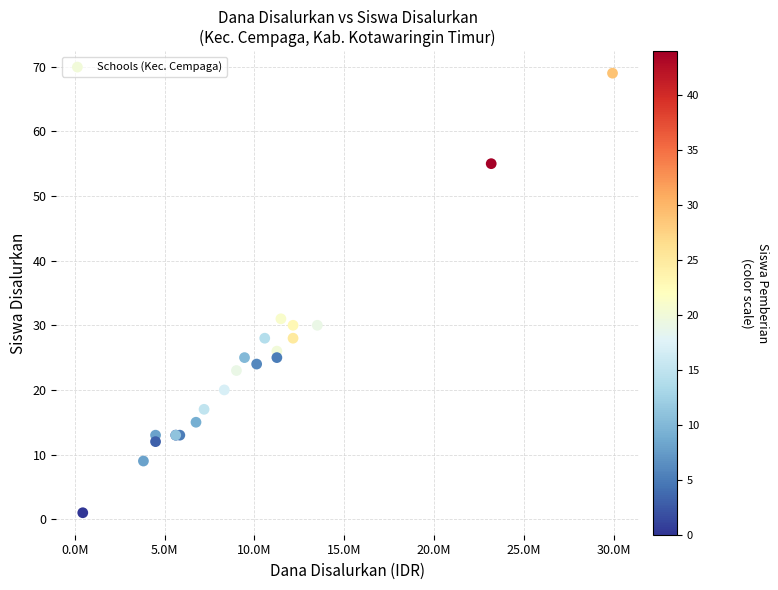

What Y value in the scatter plot is closest to 35?

31